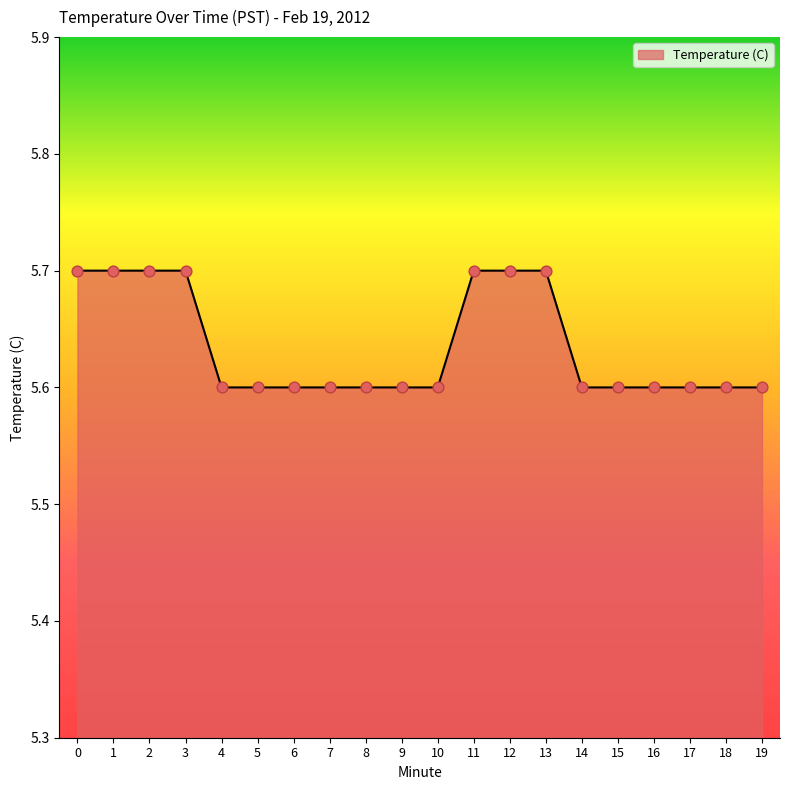

What is the ratio of the value at 2 to the value at 11?

1.0